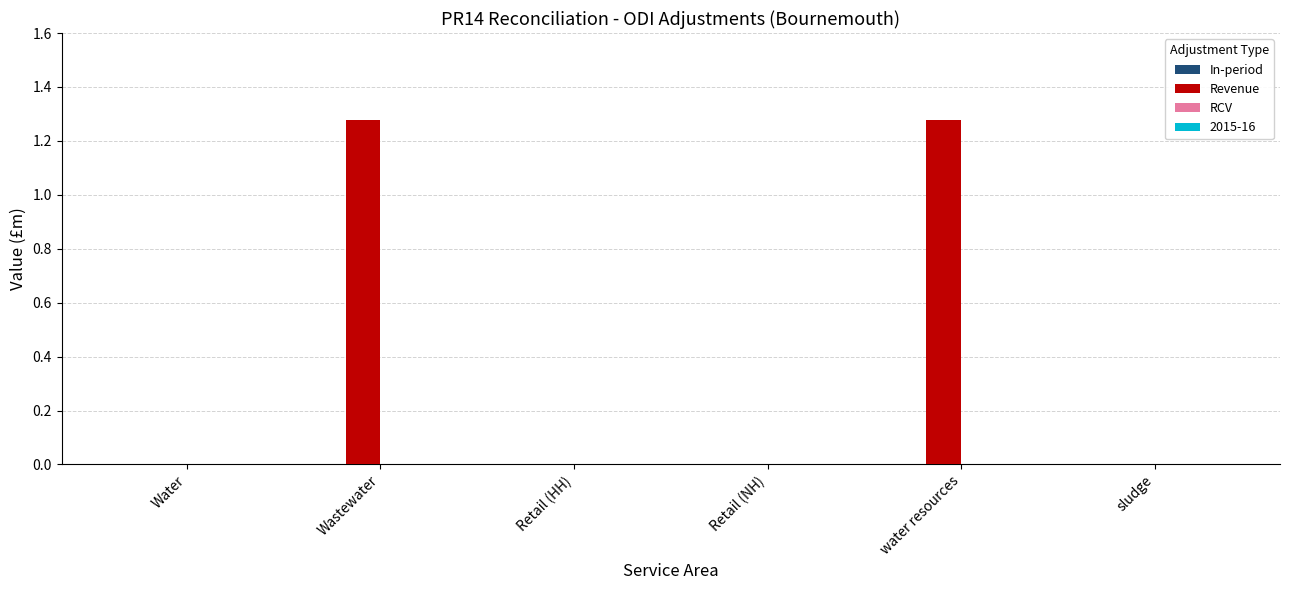

The chart shows a value of 0.7 at sludge. True or false?

False